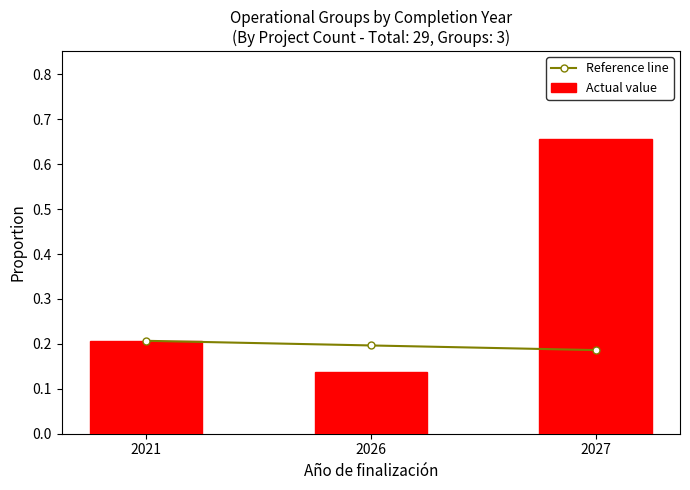

Reading left to right, extract all data points from this chart.

Reference line: 2021=0.2	2026=0.2	2027=0.2
Actual value: 2021=0.2	2026=0.1	2027=0.7